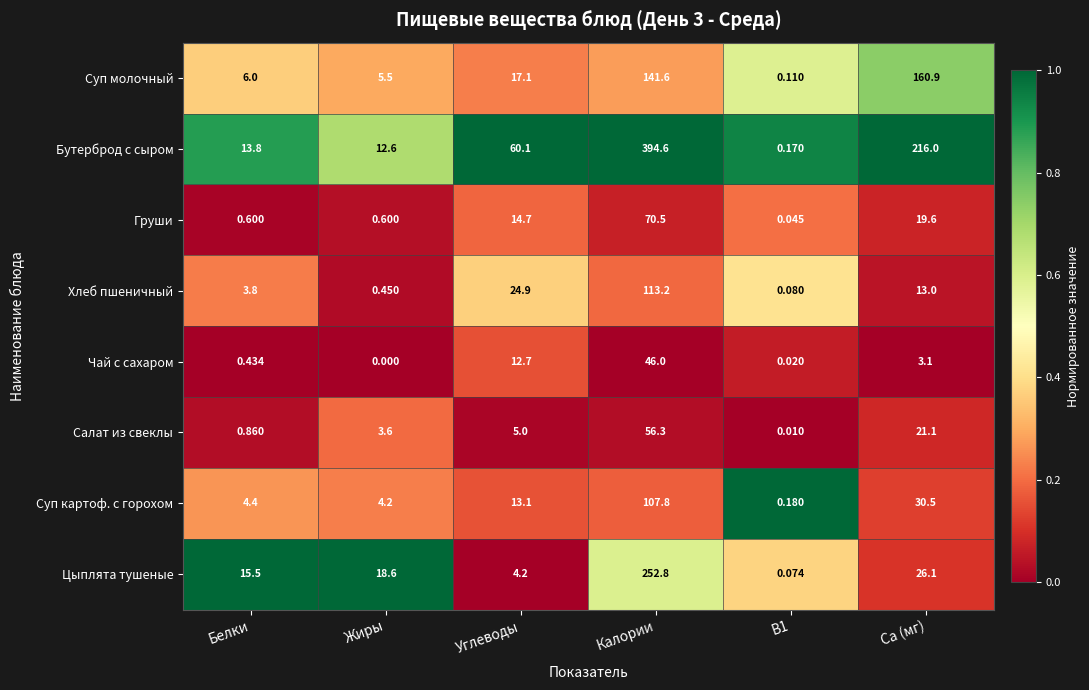

At which category is the sum across all series the highest?

Калории